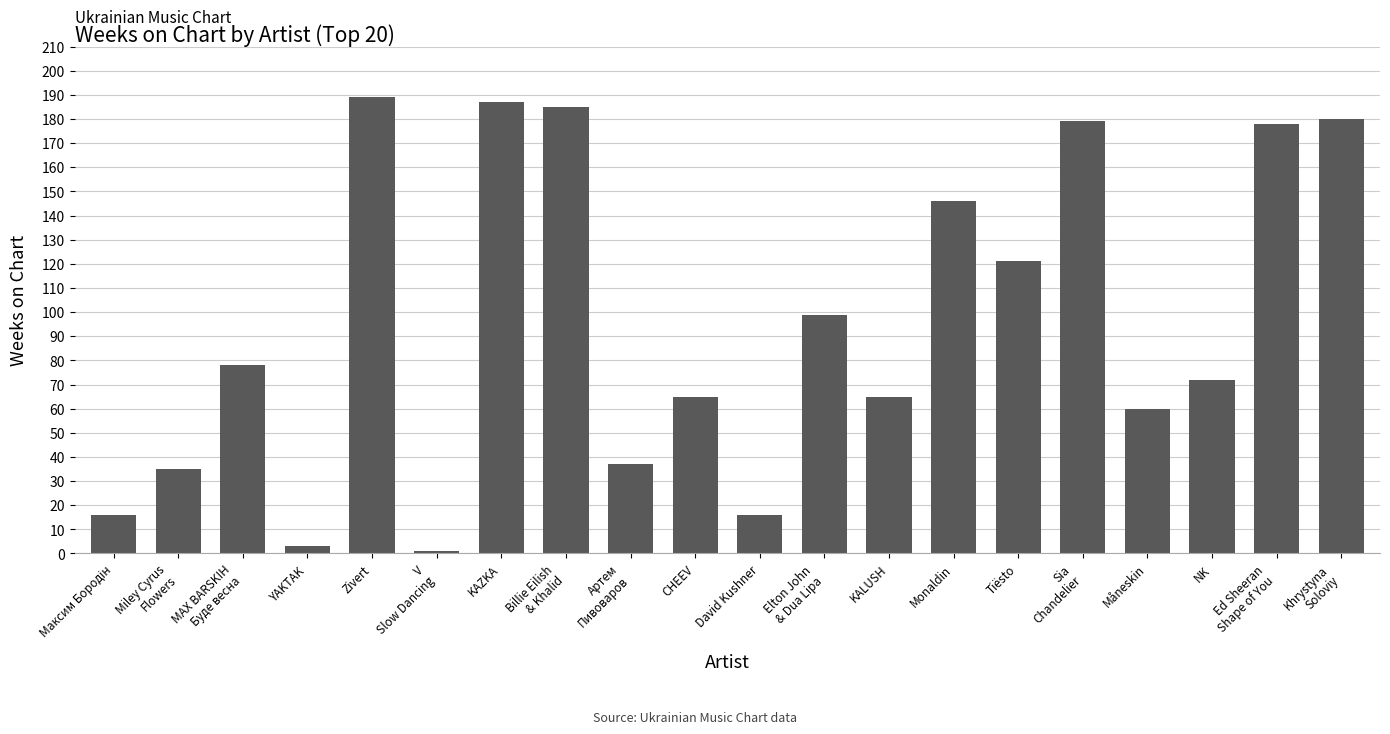

What is the maximum value shown in the chart?

189